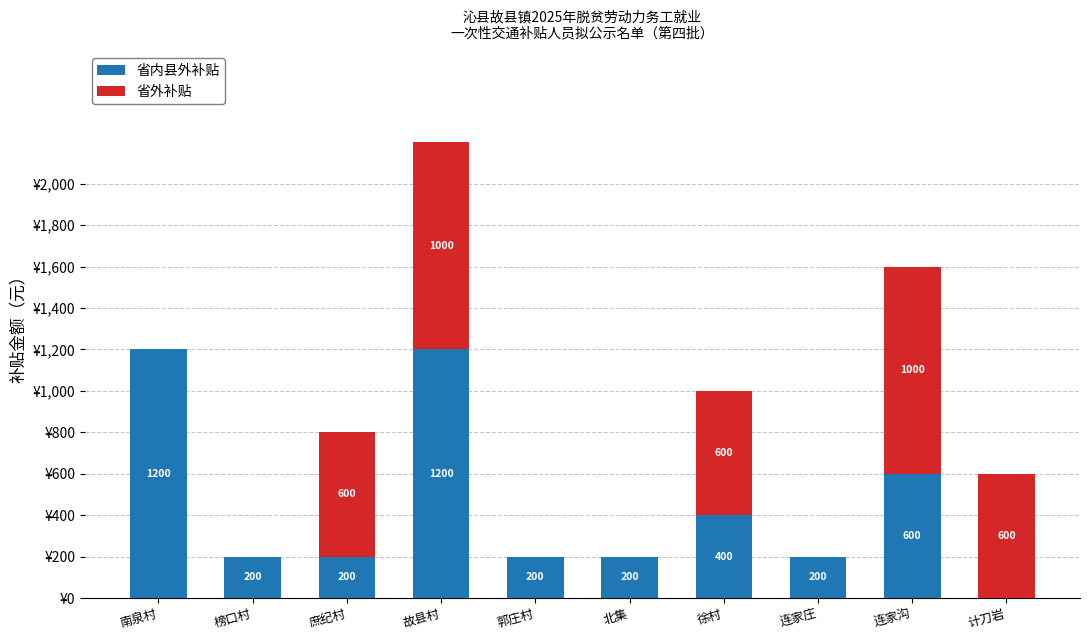

At which category is the sum across all series the highest?

故县村